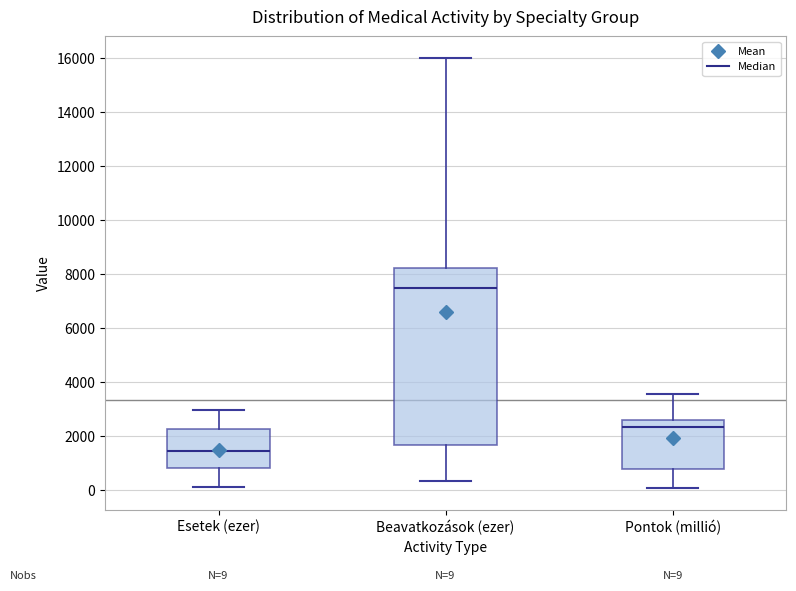

Comparing the boxes themselves (not the whiskers), which one is the tallest?

Beavatkozások (ezer)